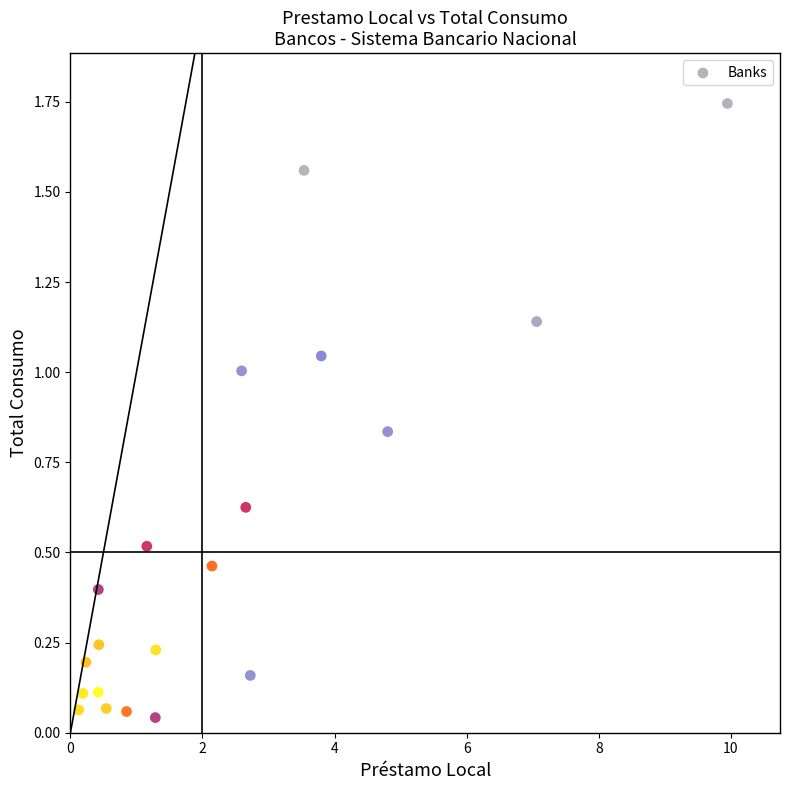

What is the range of X values (max minus min)?

9.8